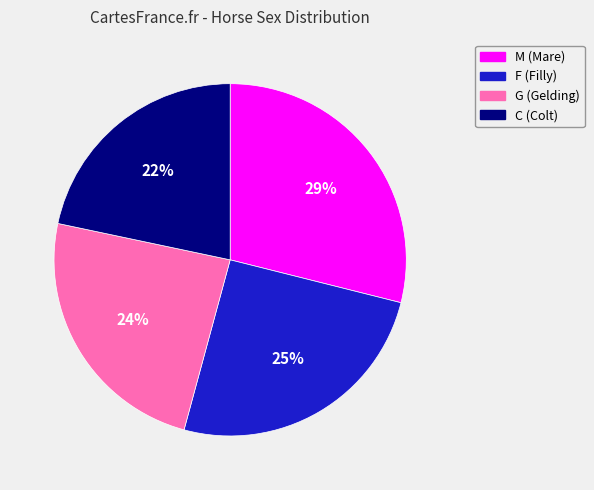

To the nearest percent, what is the difference between the G and C slice percentages?

2%